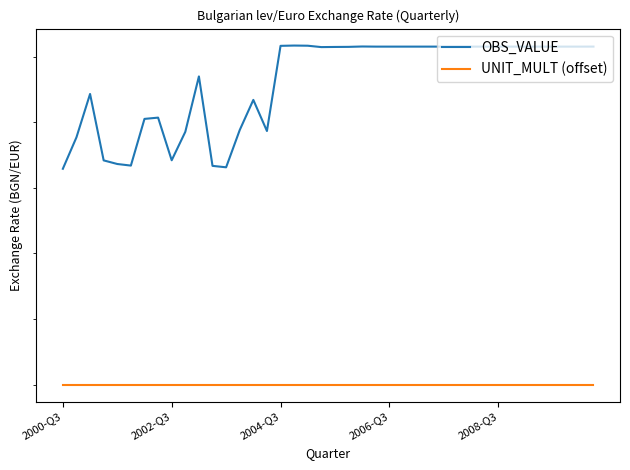

What is the maximum value shown in the chart?

2.0